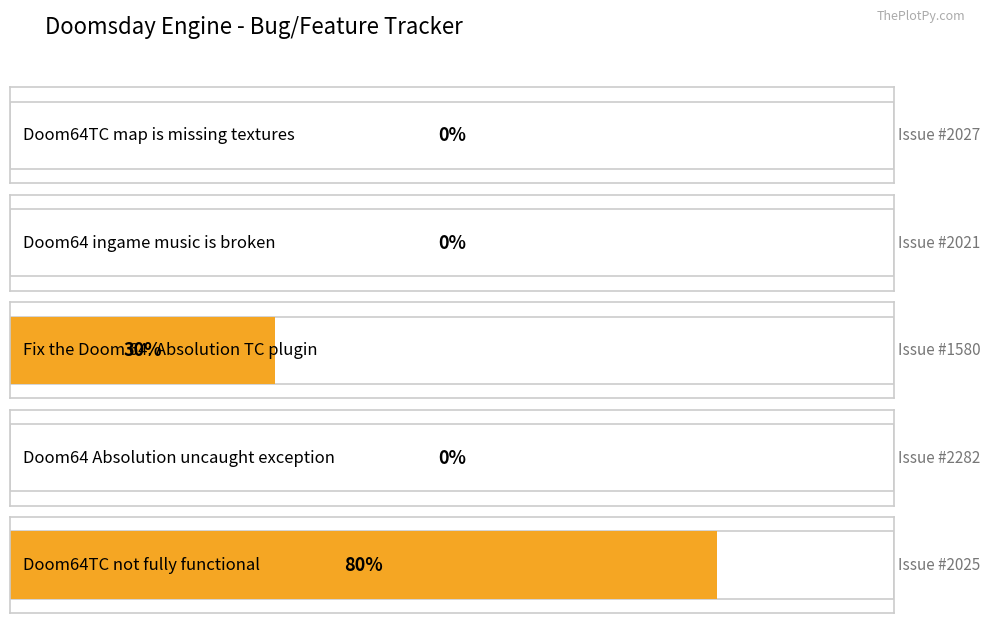

Reading left to right, extract all data points from this chart.

0	0	30	0	80